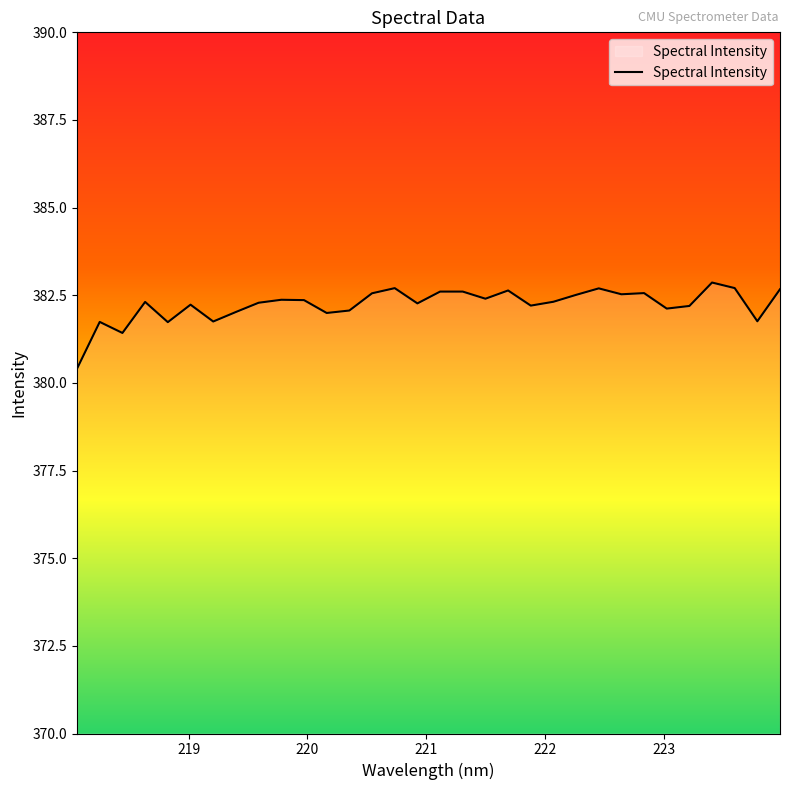

What is the difference between the maximum and minimum values?

2.5